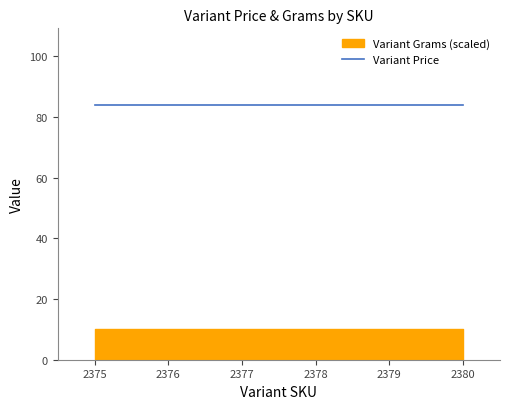

Is it true that Variant Grams equals 550 at 1?

False